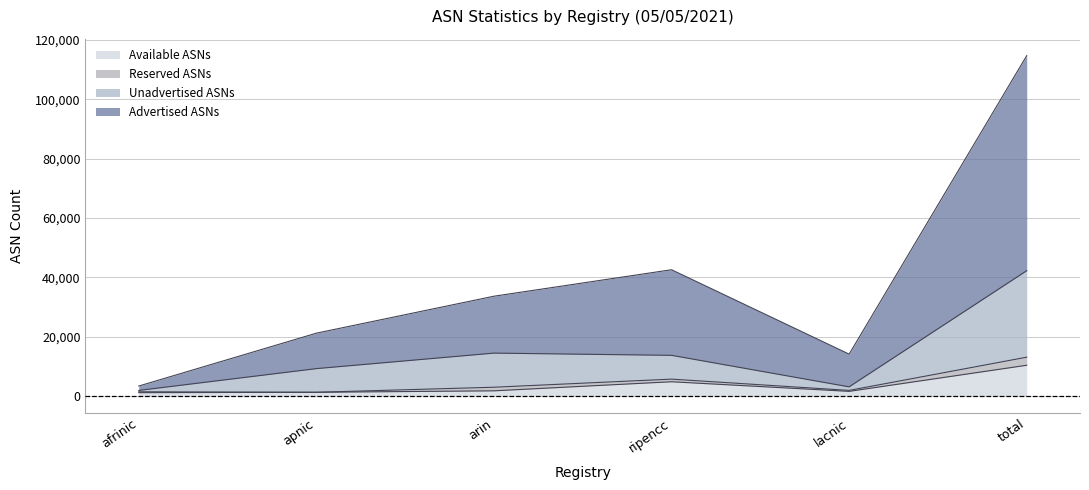

Where is Total ASNs nearest to the value 7137?

ripencc